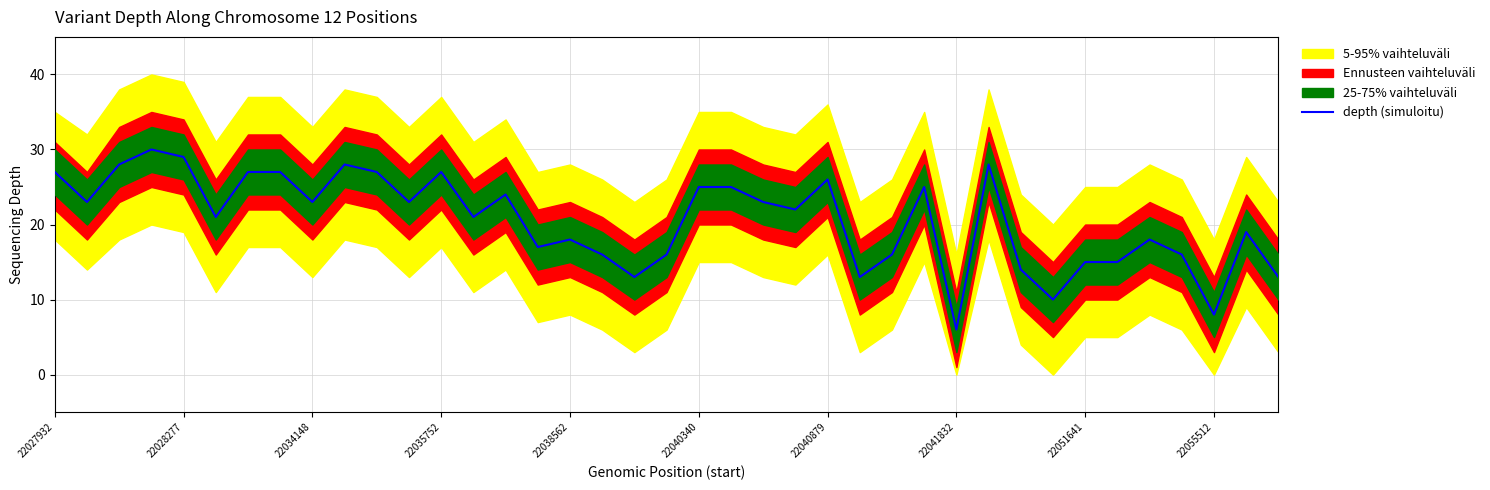

How many interior local peaks (higher than both neighbors) does the data have?

10